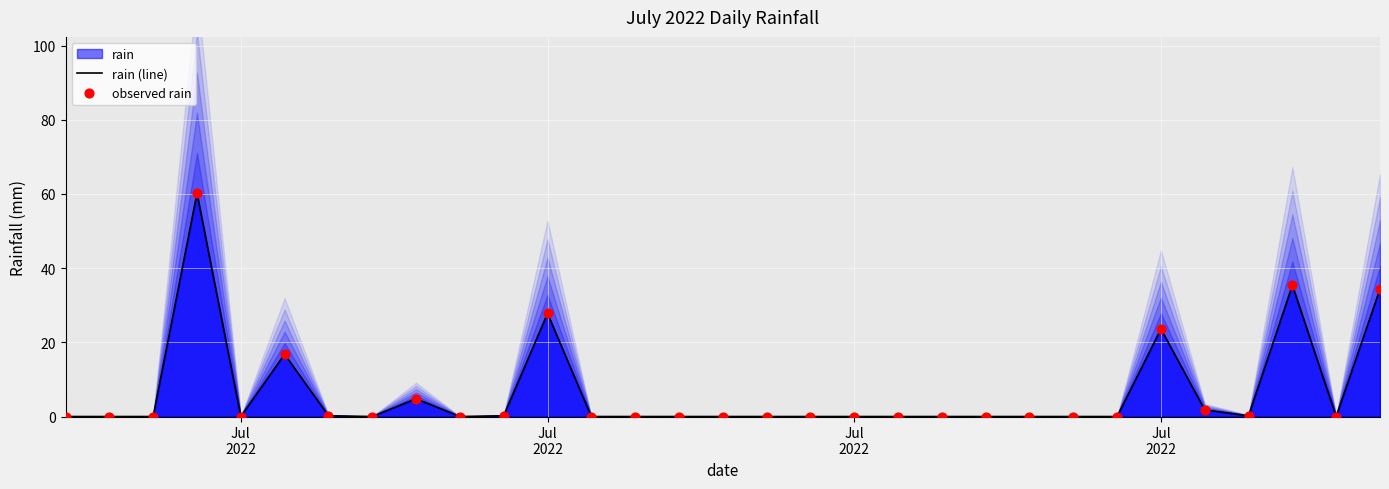

At which category is the sum across all series the highest?

Jul
2022